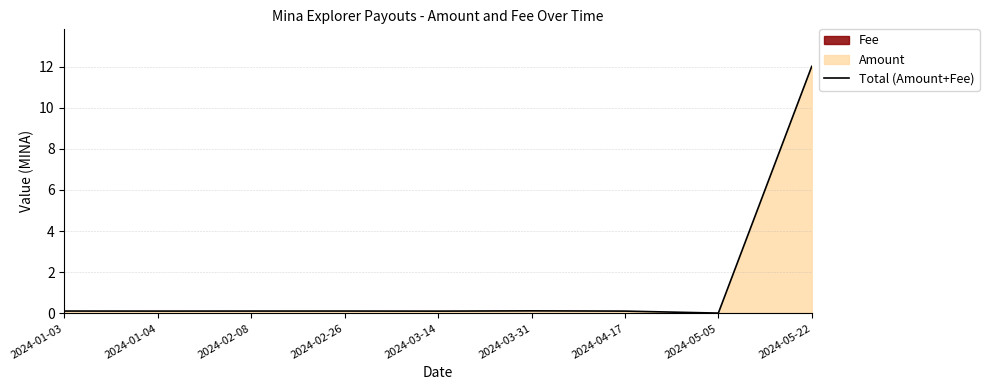

Reading left to right, extract all data points from this chart.

0.1	0.1	0.1	0.1	0.1	0.1	0.1	0.0	12.0